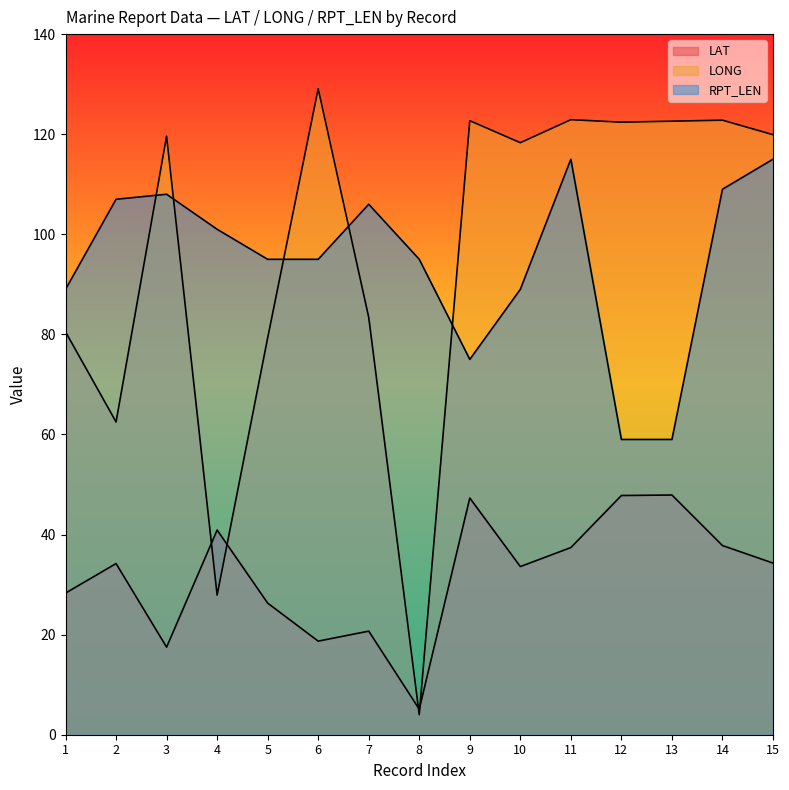

What is the difference between the maximum and minimum values in the LAT series?

42.8